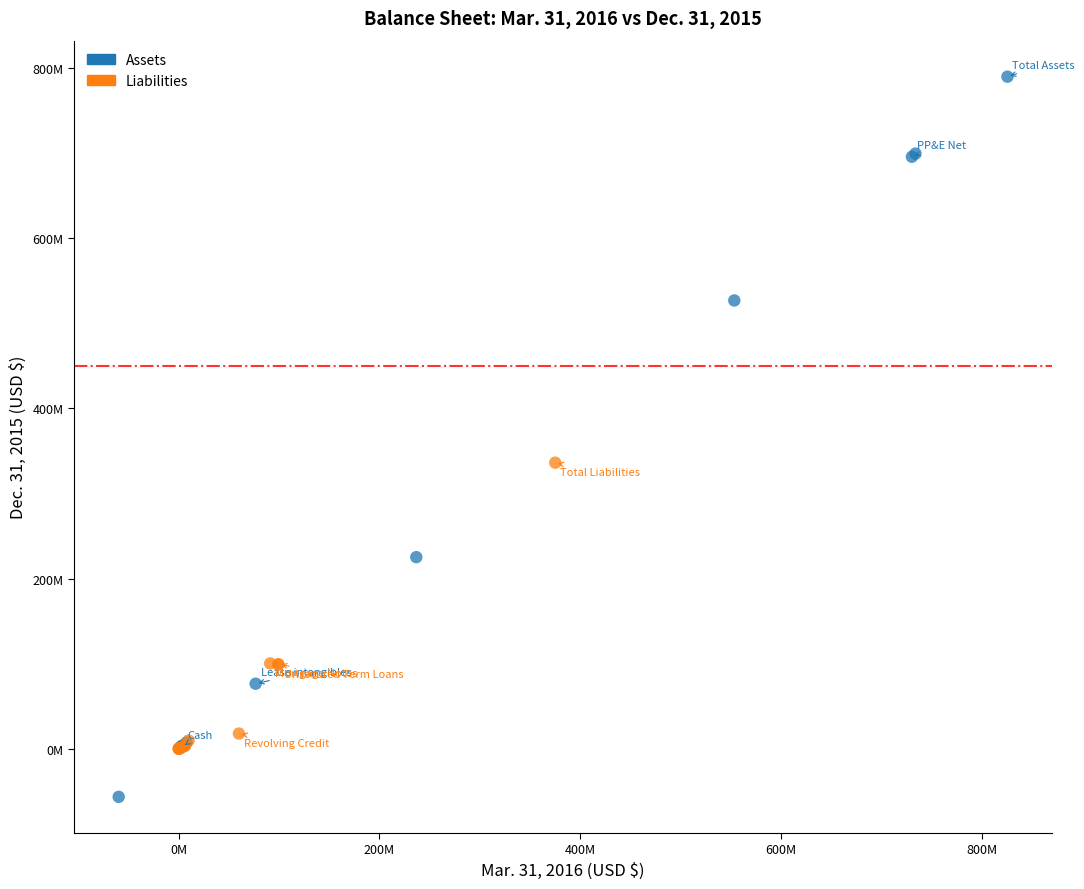

Which series contains the highest Y value?

Assets